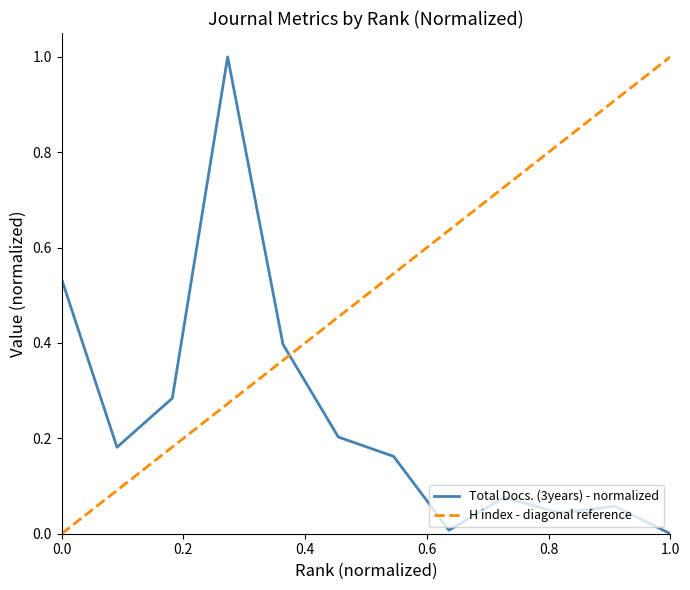

List the series in order of their overall mean, lowest first.

Total Docs. (3years) - normalized, H index - diagonal reference